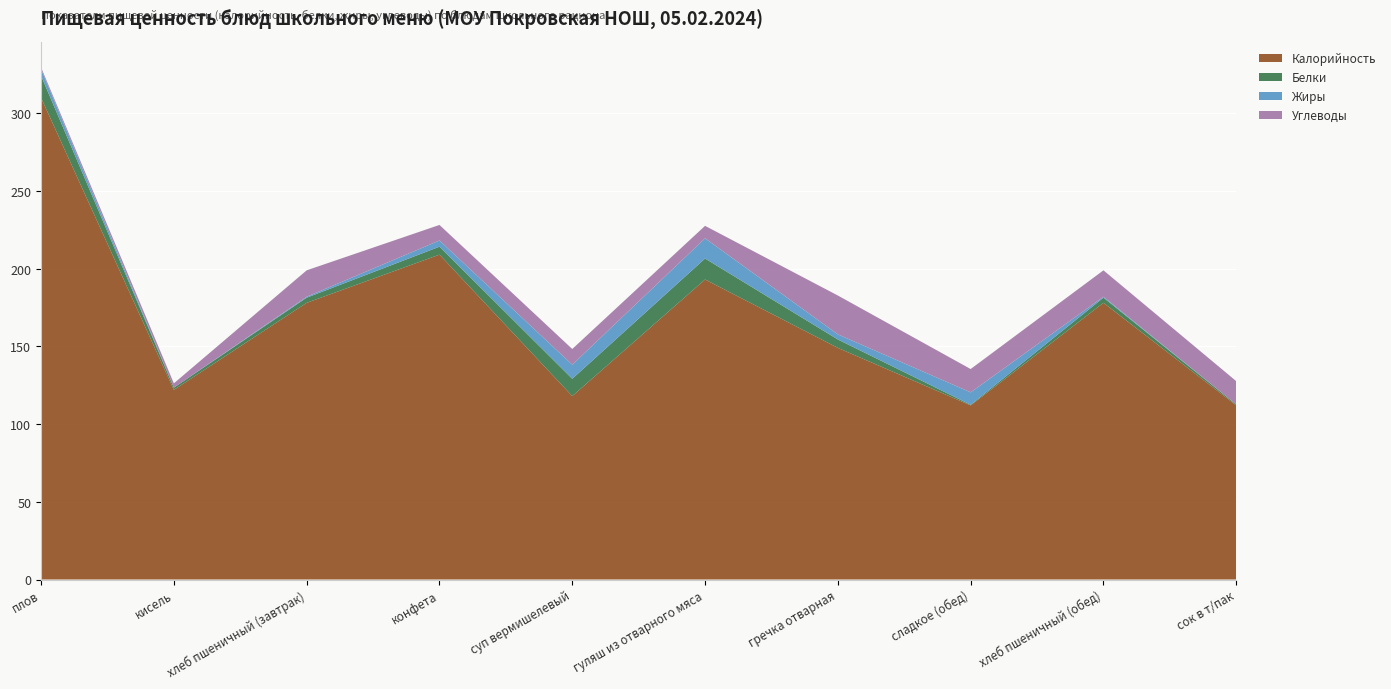

Reading left to right, list all the values displayed in this chart.

Калорийность: плов=309.9	кисель=122.0	хлеб пшеничный (завтрак)=178.0	конфета=209.0	суп вермишелевый=118.0	гуляш из отварного мяса=193.0	гречка отварная=149.0	сладкое (обед)=112.0	хлеб пшеничный (обед)=178.0	сок в т/пак=112.0
Белки: плов=14.1	кисель=1.4	хлеб пшеничный (завтрак)=3.3	конфета=5.1	суп вермишелевый=11.1	гуляш из отварного мяса=13.5	гречка отварная=5.4	сладкое (обед)=0.4	хлеб пшеничный (обед)=3.3	сок в т/пак=0.6
Жиры: плов=4.2	кисель=0.0	хлеб пшеничный (завтрак)=0.6	конфета=4.0	суп вермишелевый=9.1	гуляш из отварного мяса=13.0	гречка отварная=3.3	сладкое (обед)=8.0	хлеб пшеничный (обед)=0.6	сок в т/пак=0.0
Углеводы: плов=1.1	кисель=2.8	хлеб пшеничный (завтрак)=17.0	конфета=10.0	суп вермишелевый=10.1	гуляш из отварного мяса=8.0	гречка отварная=25.0	сладкое (обед)=15.0	хлеб пшеничный (обед)=17.0	сок в т/пак=15.0